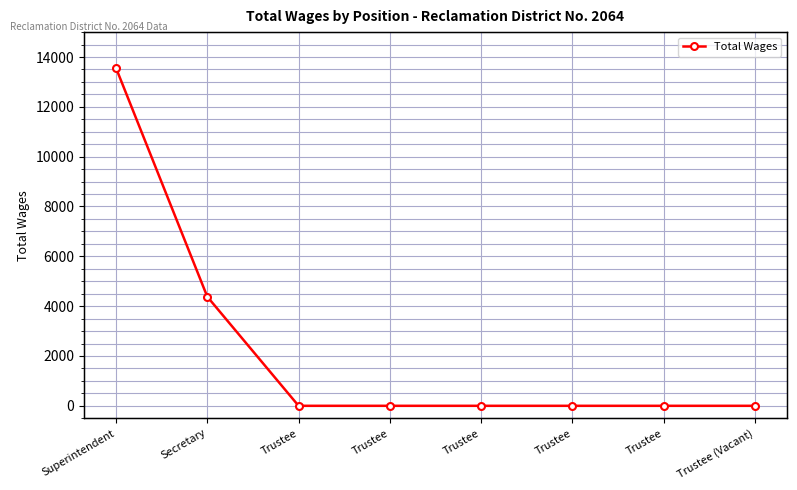

Reading right to left, list all the values displayed in this chart.

Trustee (Vacant)=0	Trustee=0	Trustee=0	Trustee=0	Trustee=0	Trustee=0	Secretary=4380	Superintendent=13563